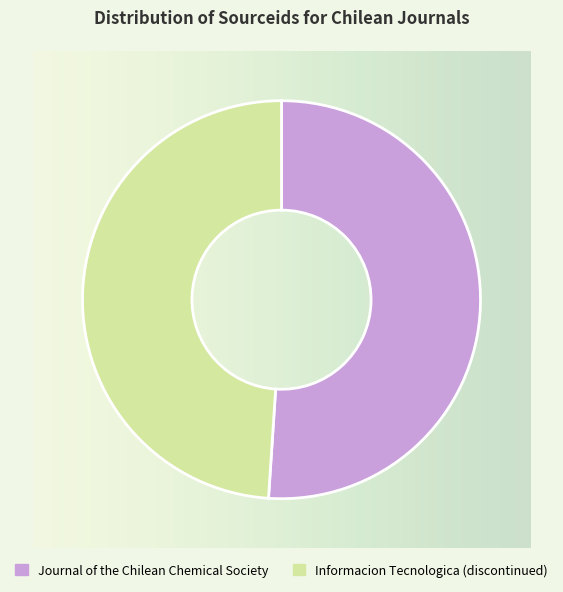

Which category accounts for the majority?

Journal of the Chilean Chemical Society